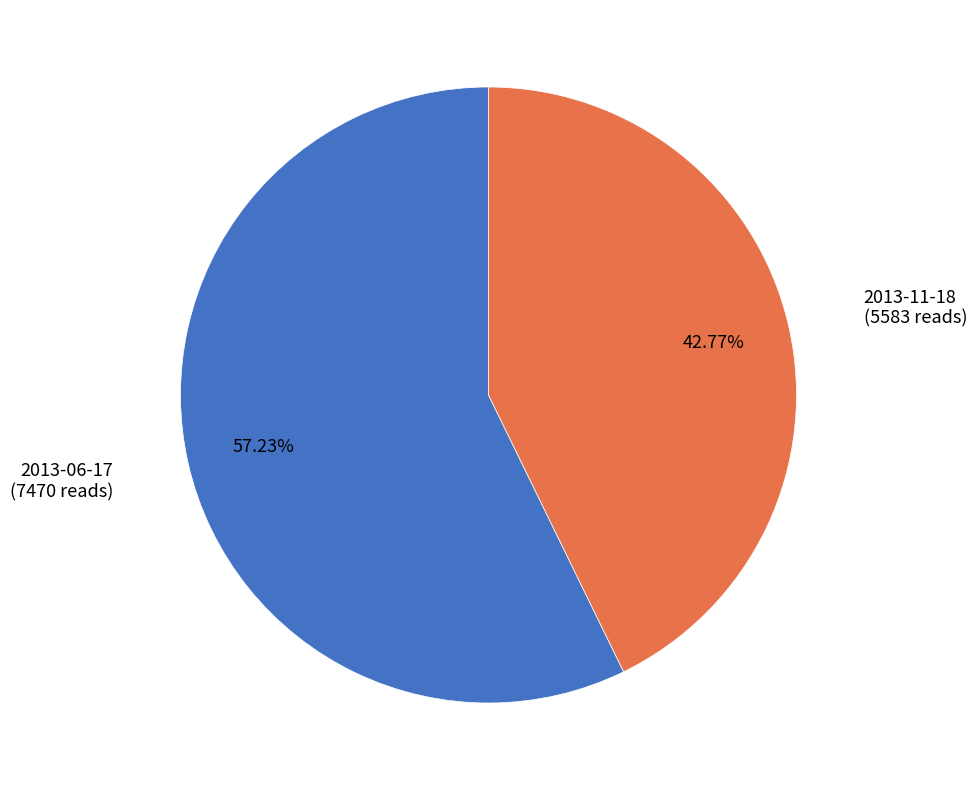

Is there a majority slice in this chart?

Yes